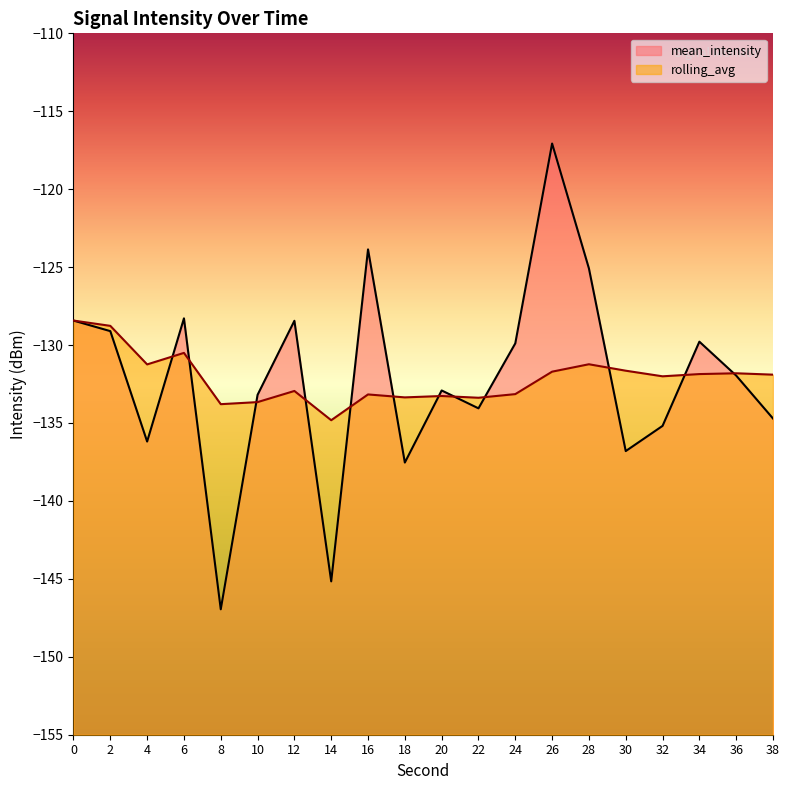

True or false: rolling_avg has more than 2 interior local peaks.

True